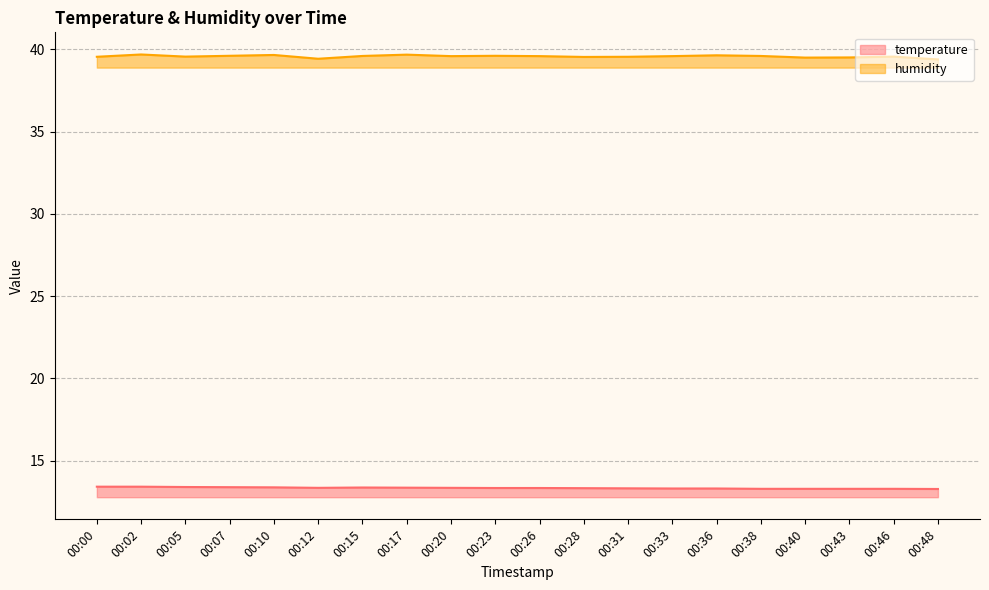

What is the difference between the maximum and second lowest values in the humidity series?

0.3